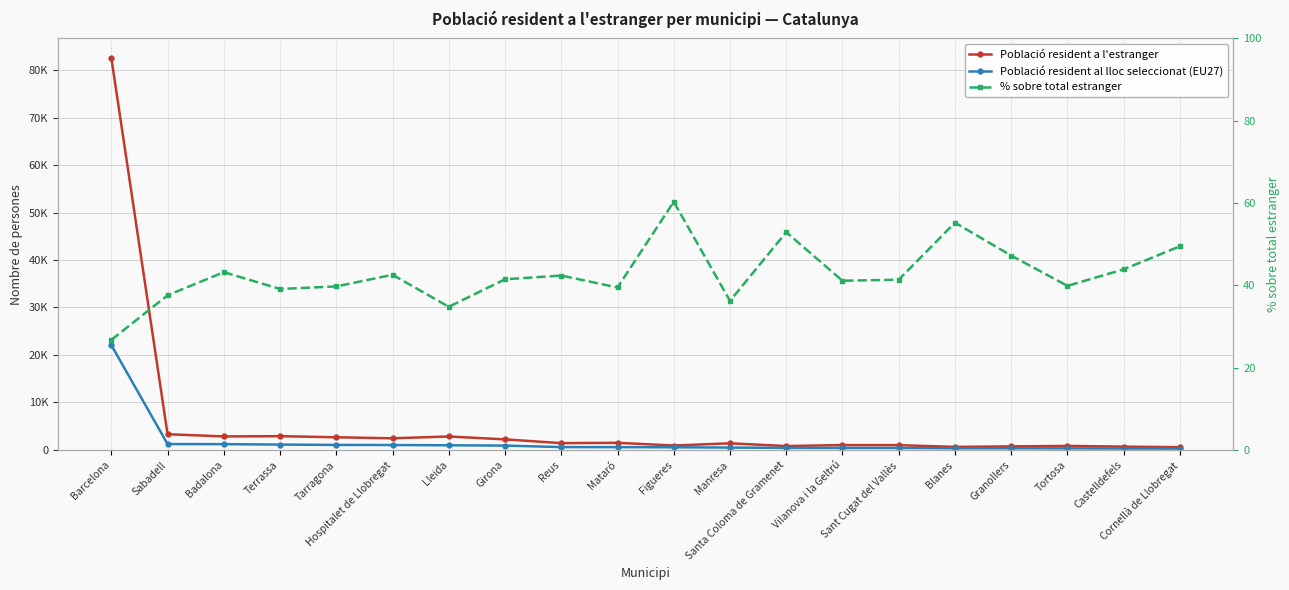

What is the highest value of the % sobre total estranger series?

60.3